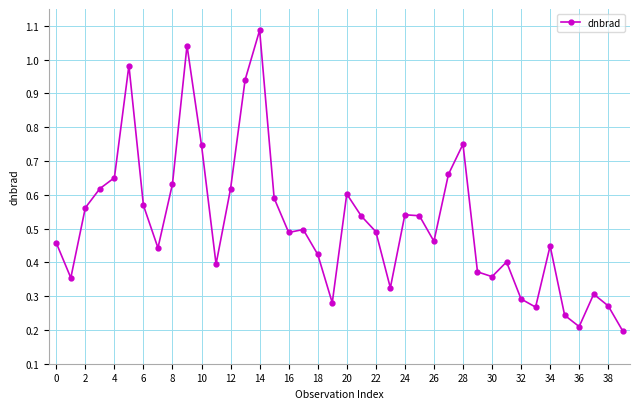

What is the sum of all values?

20.6